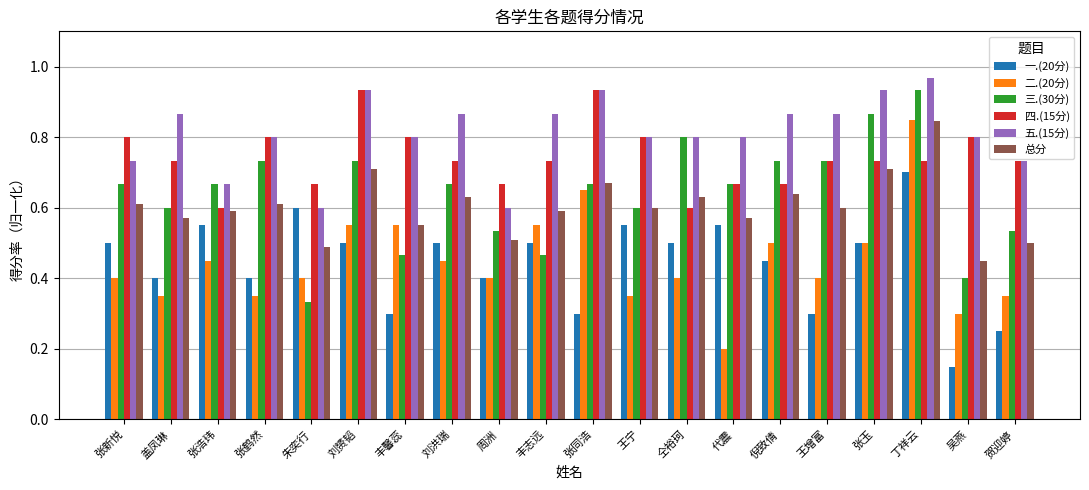

What is the sum of all 五.(15分) values?

16.2